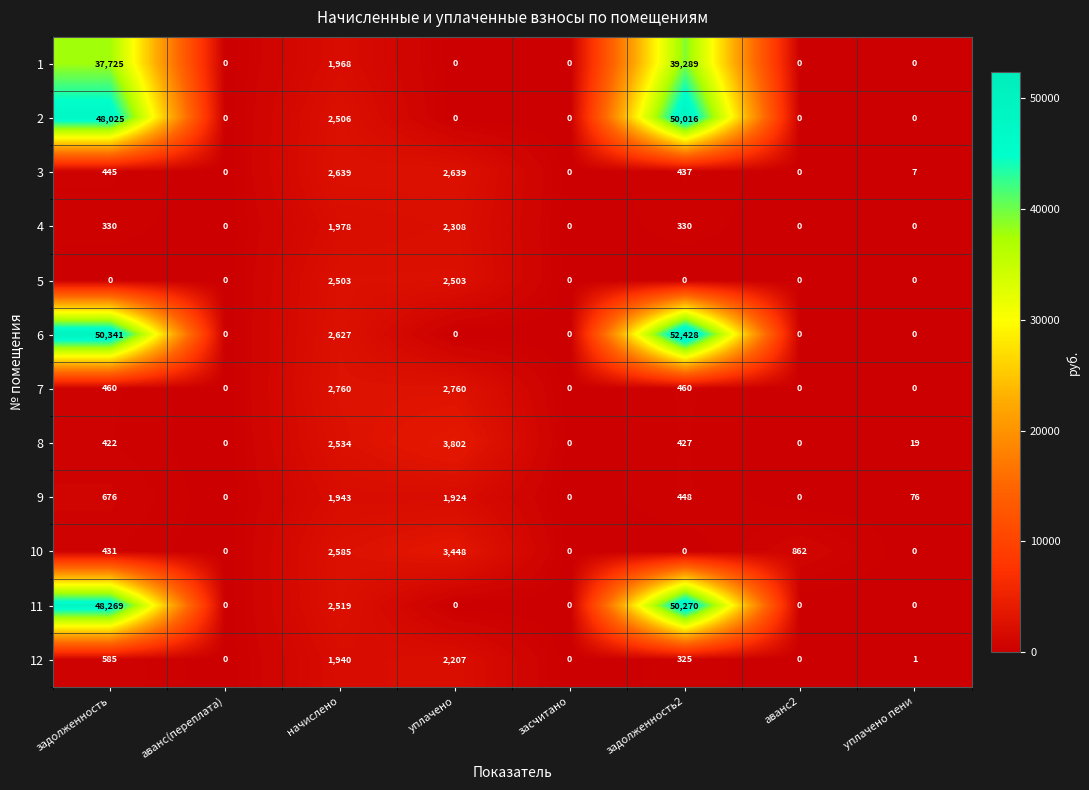

Which category has the highest value across all series?

задолженность2